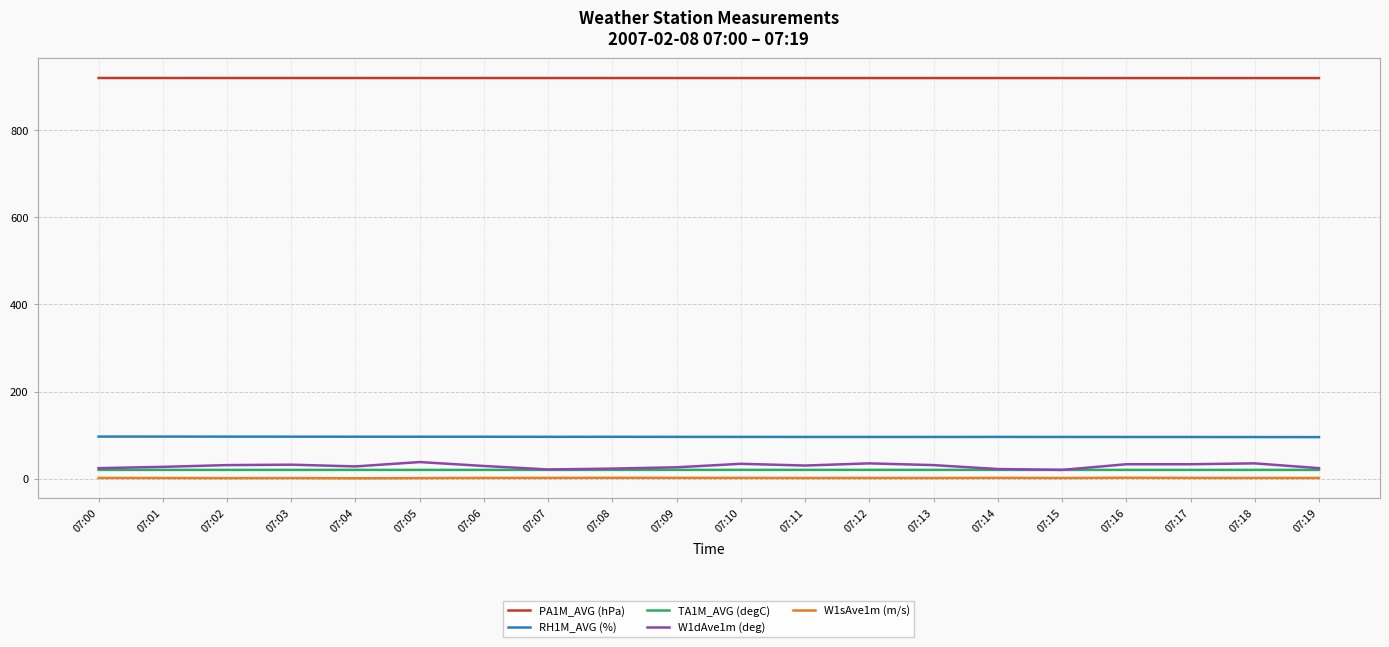

What is the difference between the second highest and second lowest values in the W1dAve1m (deg) series?

14.0